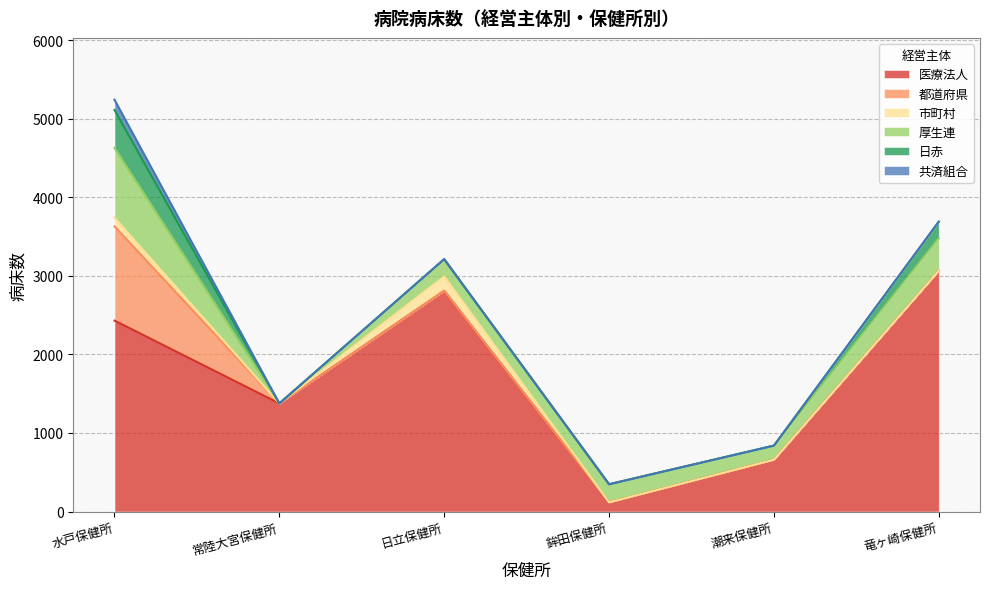

True or false: 厚生連 and 市町村 intersect in this chart.

False